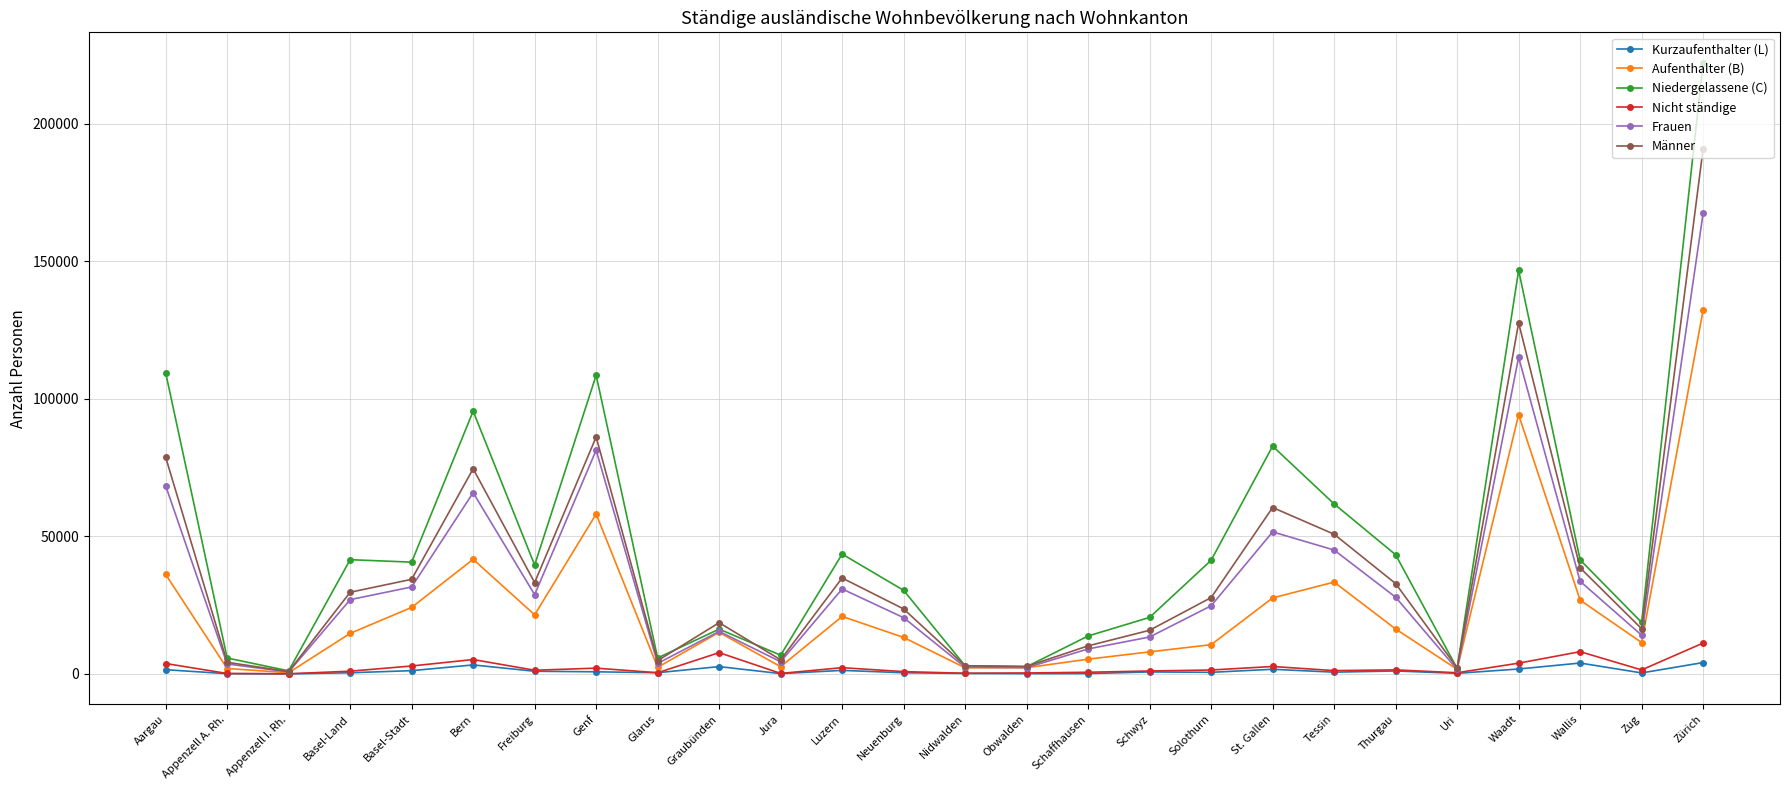

What is the difference between the maximum and minimum values in the Aufenthalter (B) series?

131784